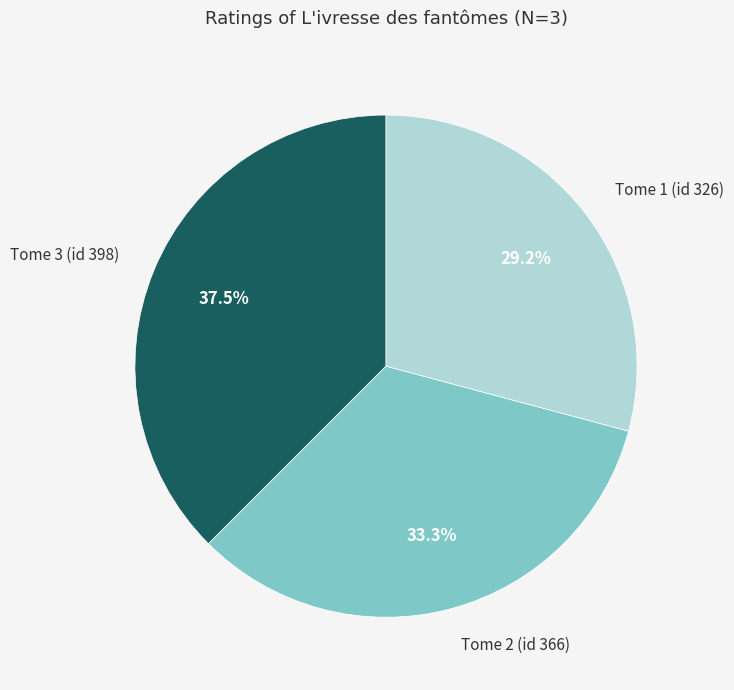

How many segments does this pie chart have?

3